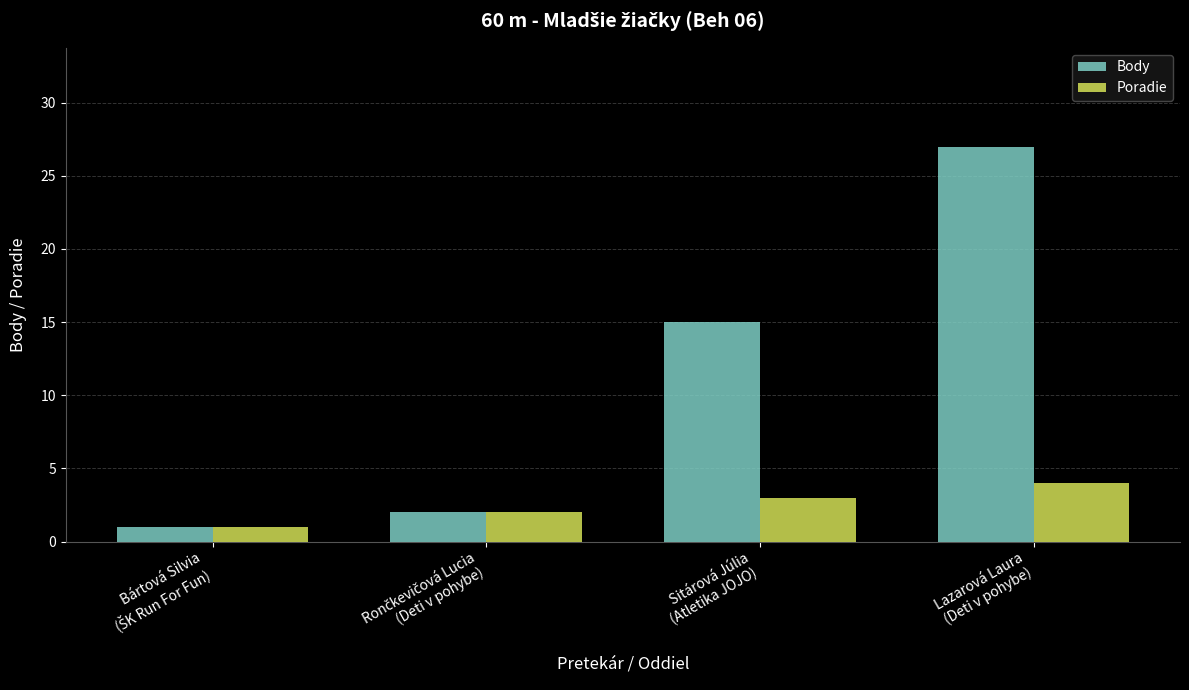

What is the difference between the second highest and second lowest values in the Body series?

13